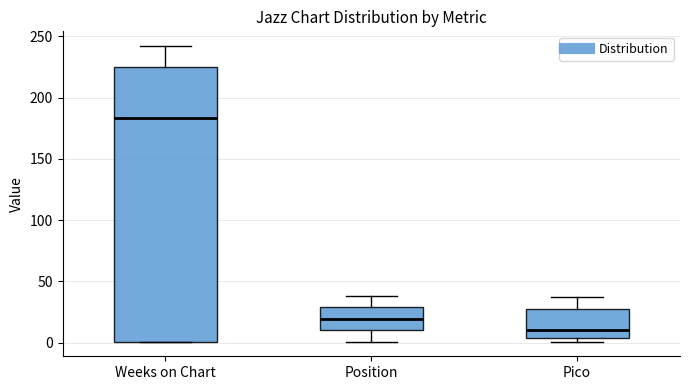

Reading left to right, read every box against the y-axis: the position of its median line, the range the box covers, and the ends of its whiskers. The values are not printed on the chart, so give them approximately, as read against the axis.

Weeks on Chart: median 185, box 0 to 225, whiskers 0 to 240
Position: median 20, box 10 to 30, whiskers 0 to 40
Pico: median 10, box 5 to 30, whiskers 0 to 35